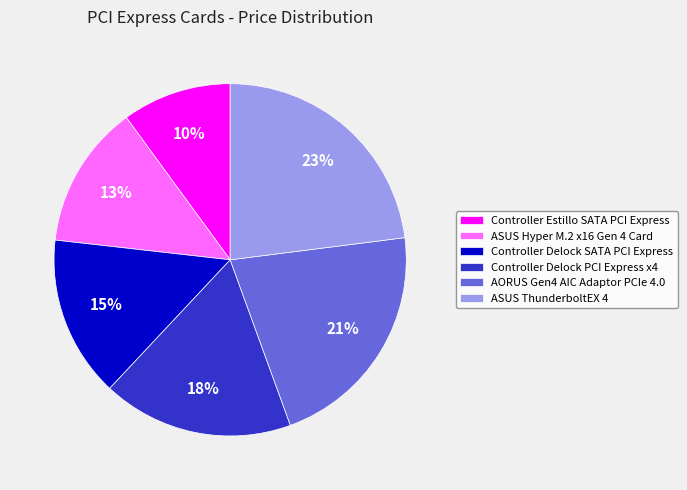

How many segments does this pie chart have?

6